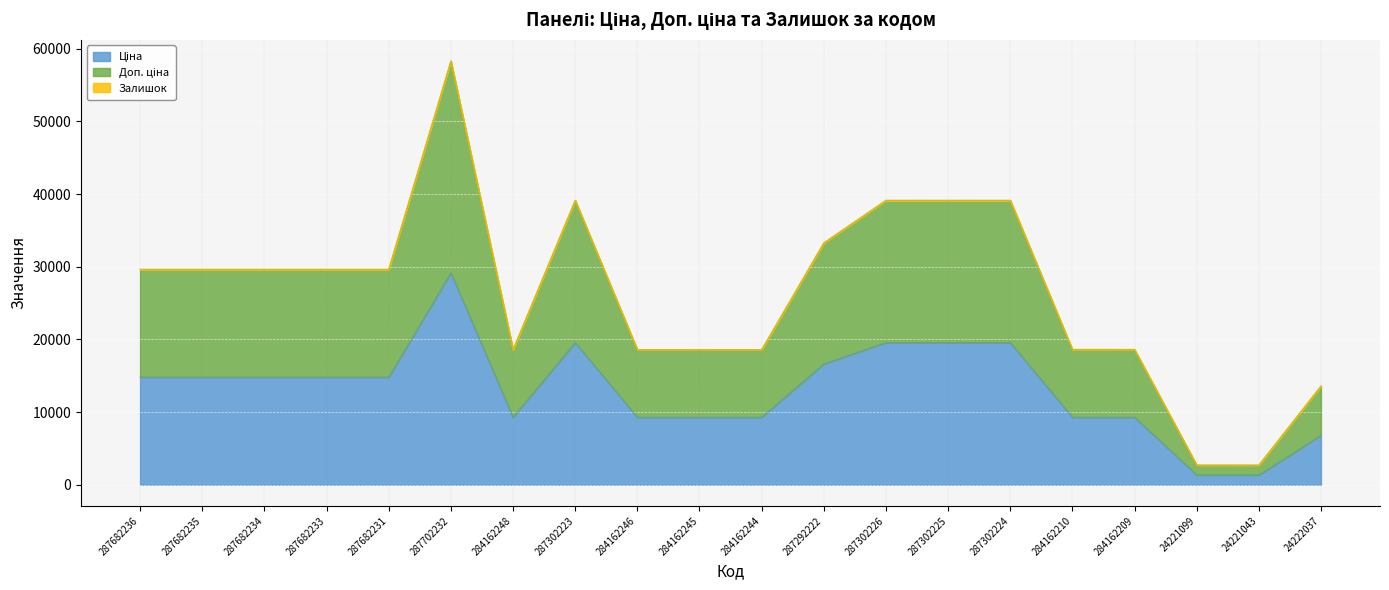

True or false: Доп. ціна and Ціна intersect in this chart.

False